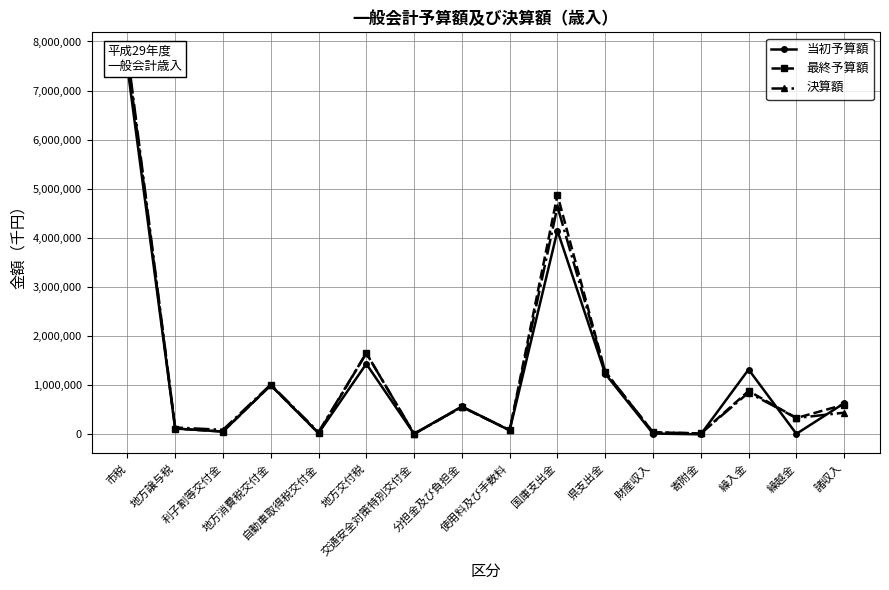

Reading left to right, extract all data points from this chart.

当初予算額: 7488231	118000	56000	1000000	24000	1435000	9000	567664	79998	4146132	1233281	15824	2	1320001	10000	633967
最終予算額: 7696231	118000	56000	1000000	24000	1653194	9000	555960	83442	4874903	1271476	41108	18385	882046	332123	604080
決算額: 7796554	138745	91621	1013091	46400	1653194	9688	557468	86843	4637046	1275228	41112	18285	850000	332123	440656